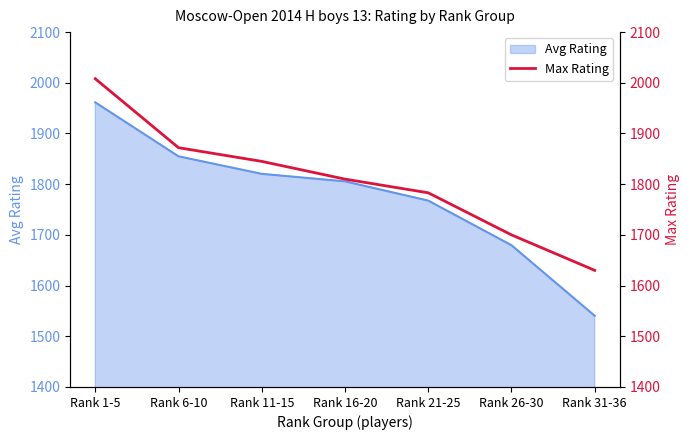

What is the maximum value shown in the chart?

2008